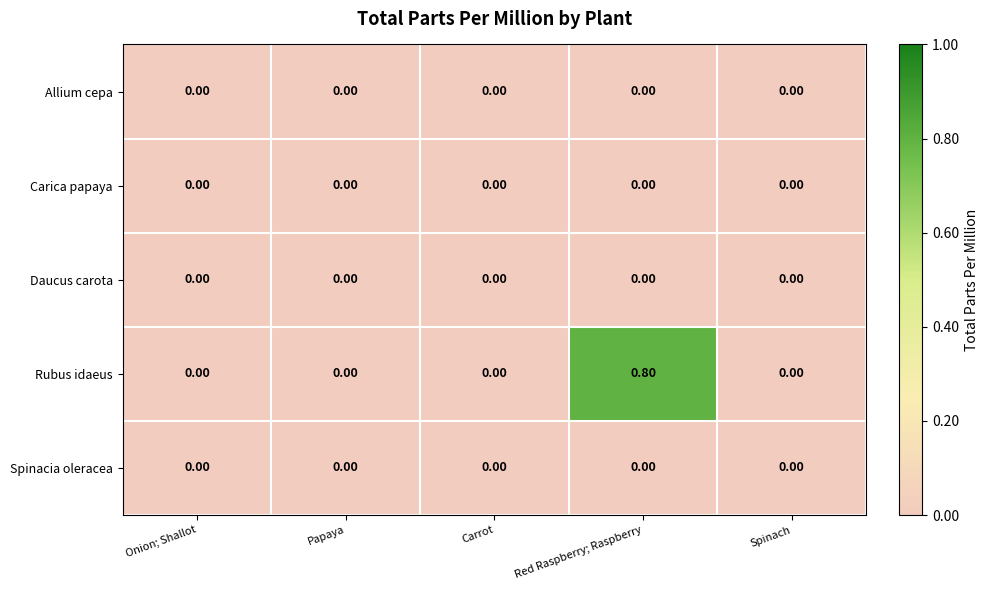

What is the difference between the maximum and minimum values in the Rubus idaeus series?

0.8